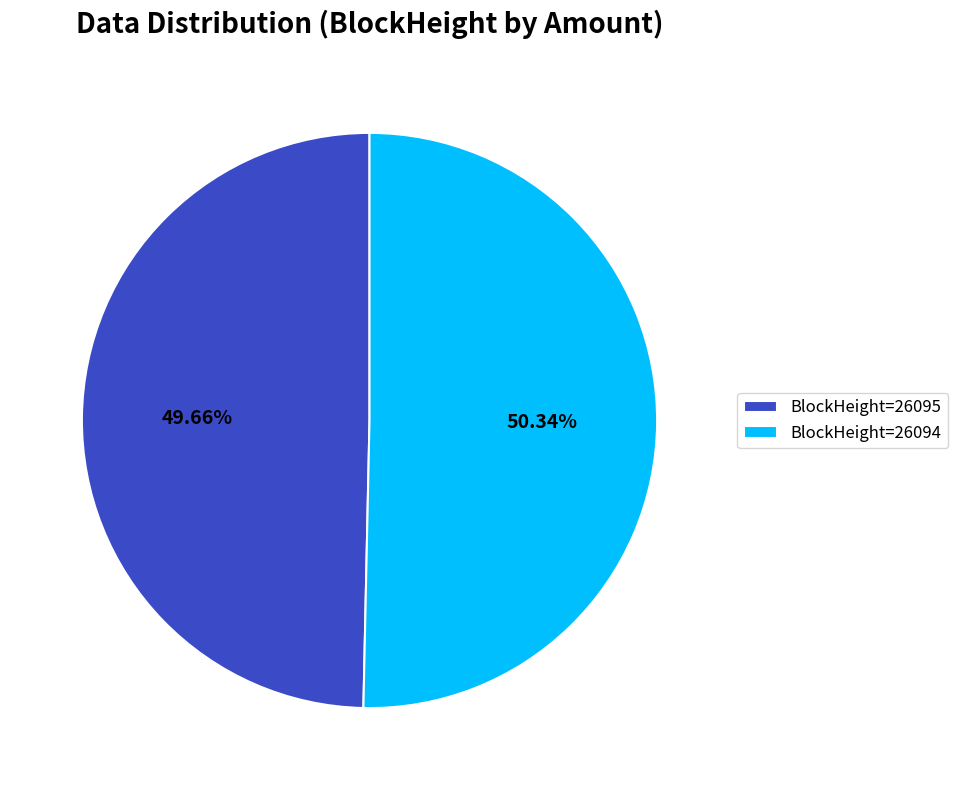

Does BlockHeight=26095 represent more than half of the total?

No